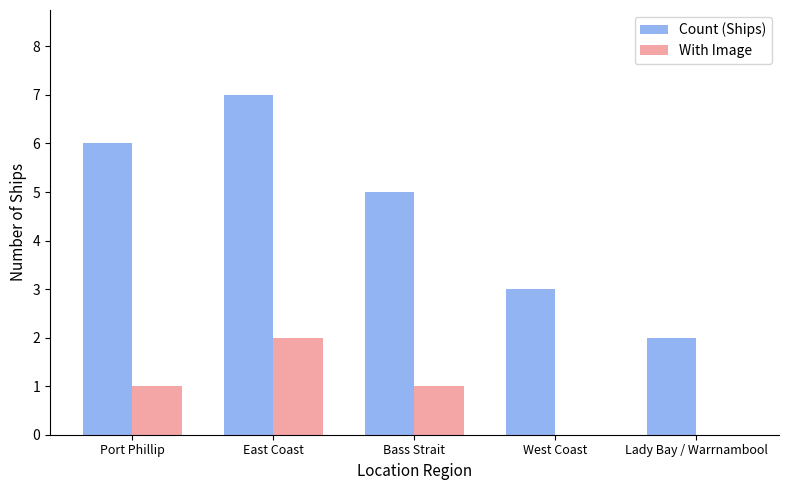

Between West Coast and Lady Bay / Warrnambool, which series saw the biggest shift?

Count (Ships)